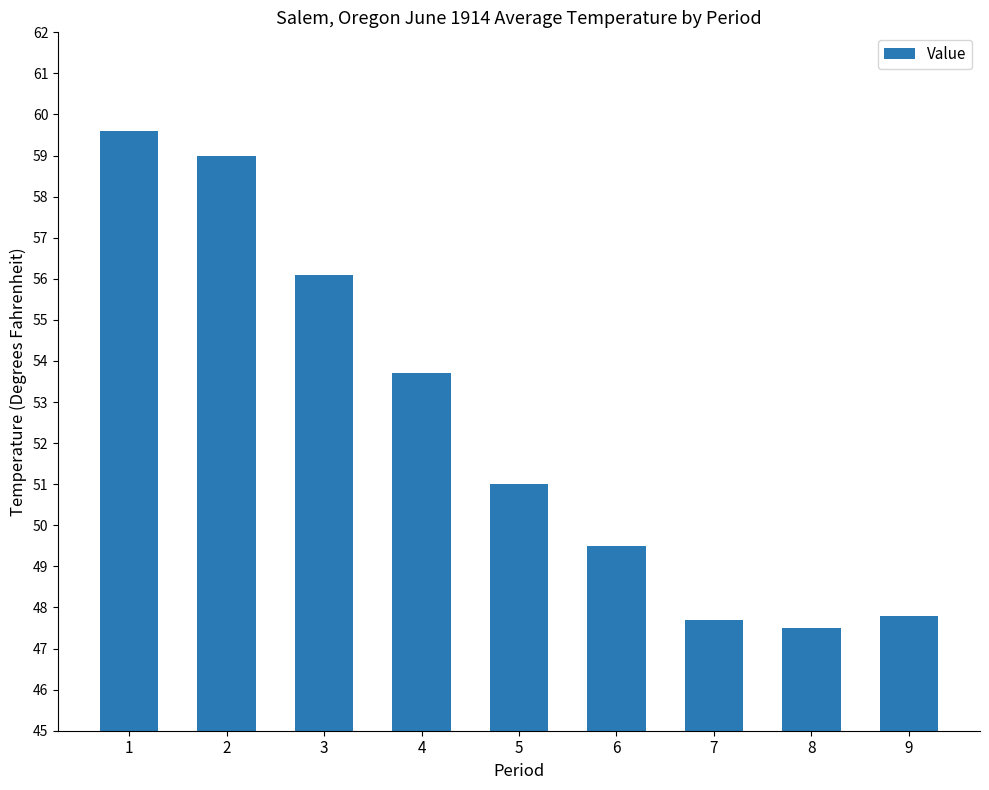

Are the bars horizontal?

No